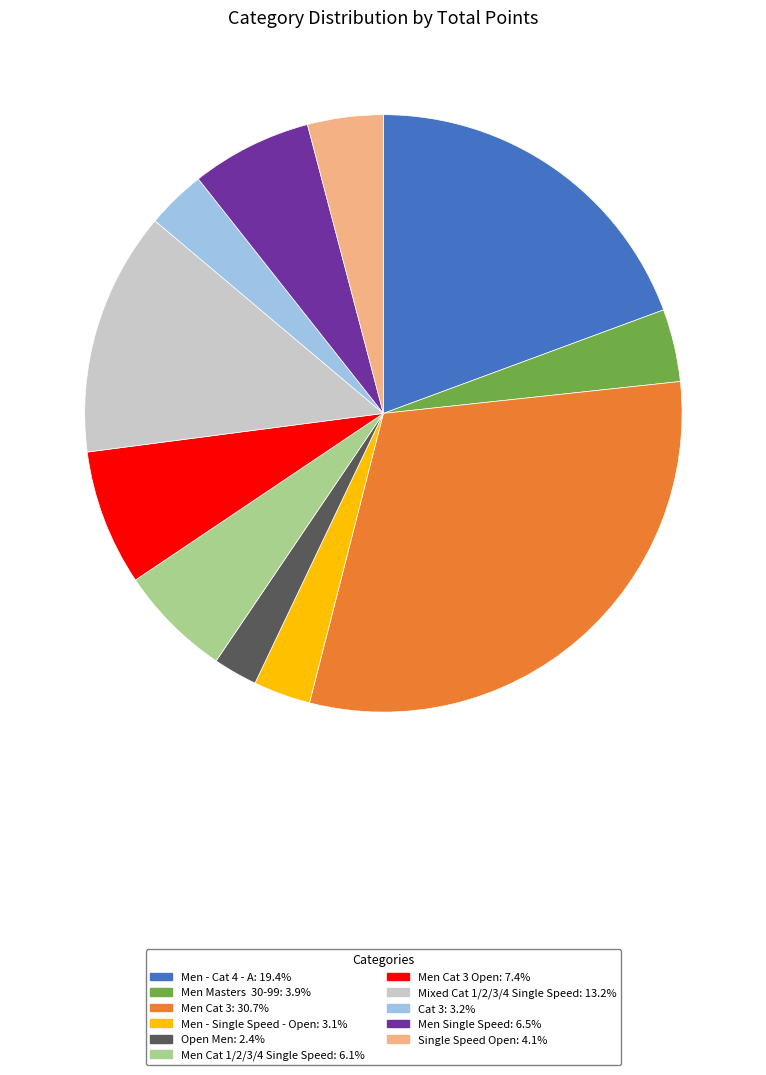

Is there any slice that represents more than half of the pie?

No